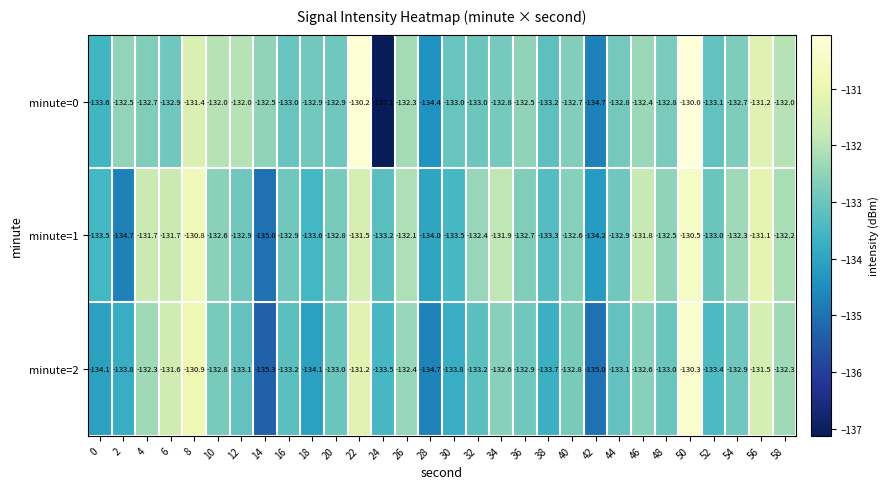

True or false: minute=2 has a value of -133.7 at 38.

True